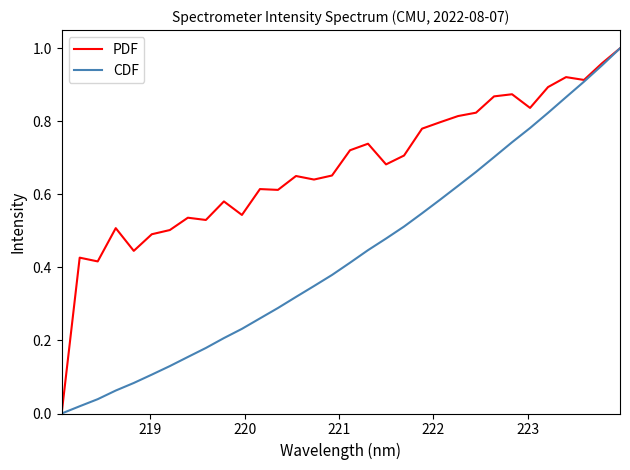

Which series has the largest total across all categories?

PDF